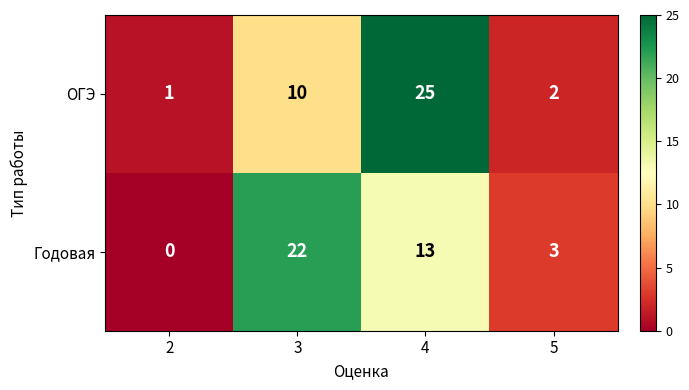

What is the total value across all series at 2?

1